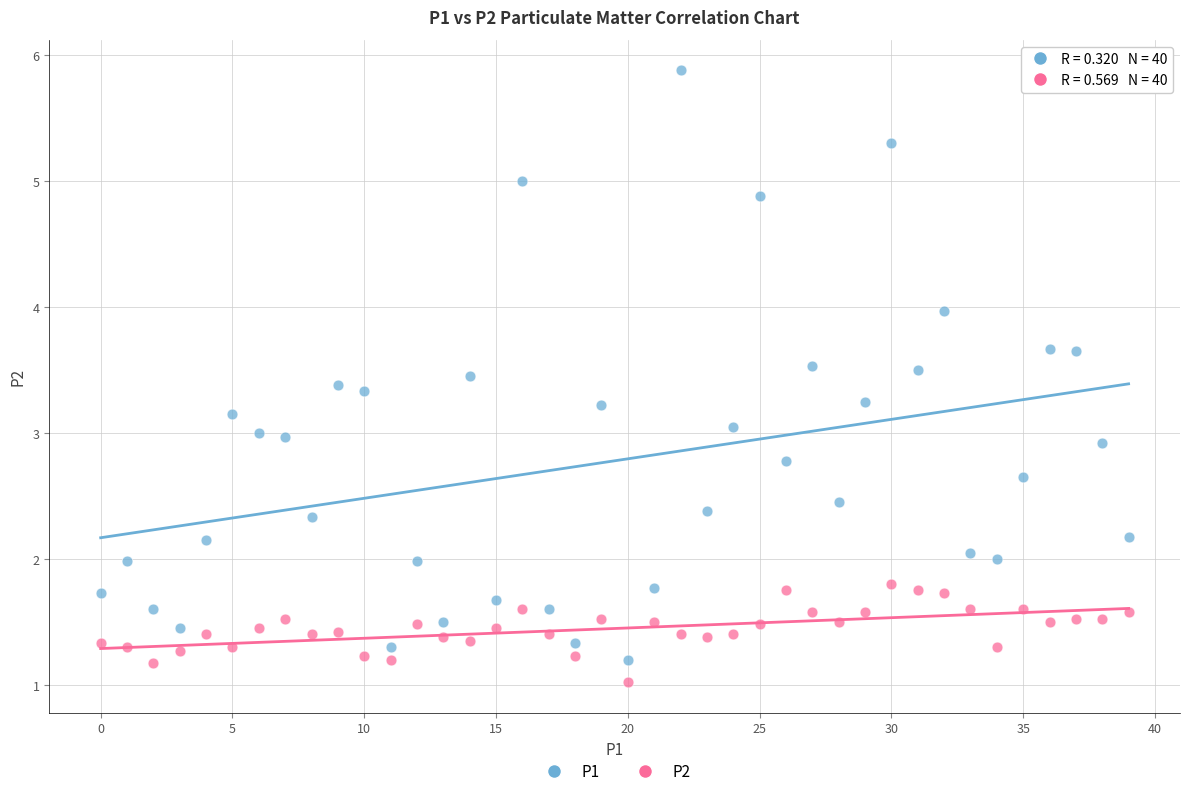

Which series has the largest Y range (max minus min)?

P1